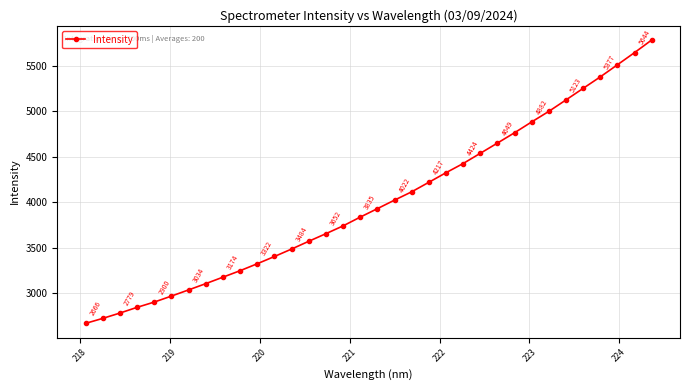

What is the value of the 27th point from the left?

4881.8